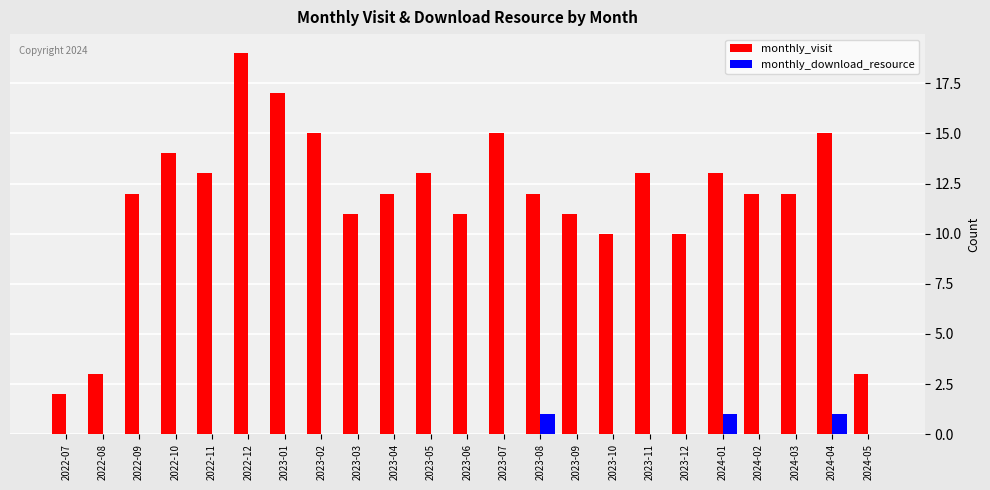

What is the greatest value displayed?

19